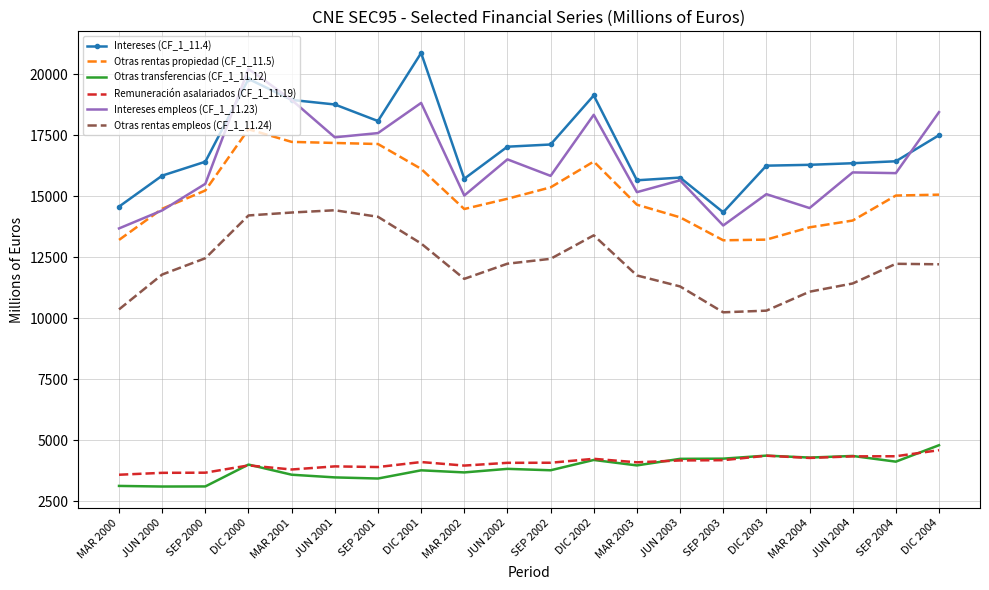

What is the sum of all Otras transferencias (CF_1_11.12) values?

77550